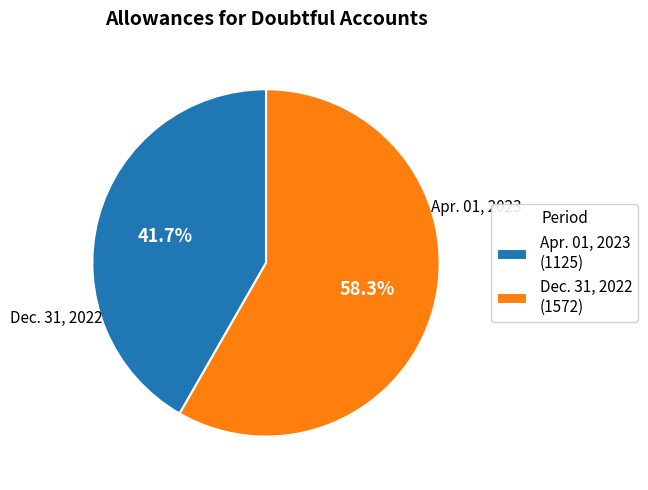

To the nearest percent, what is the difference between the largest and smallest slice percentages?

17%